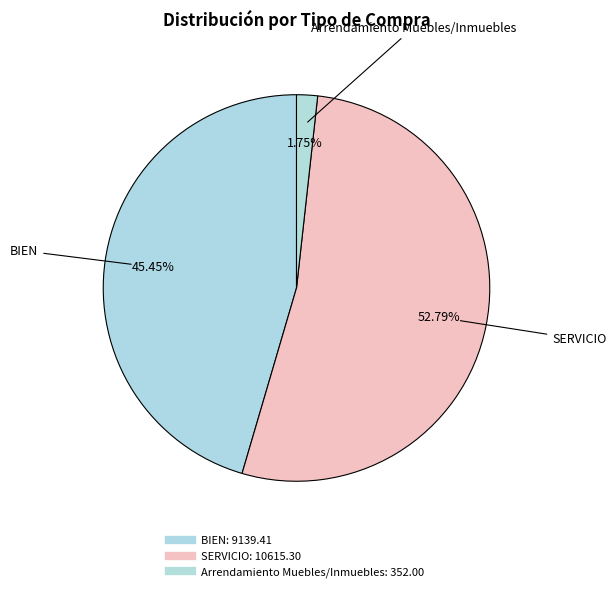

How many segments does this pie chart have?

3